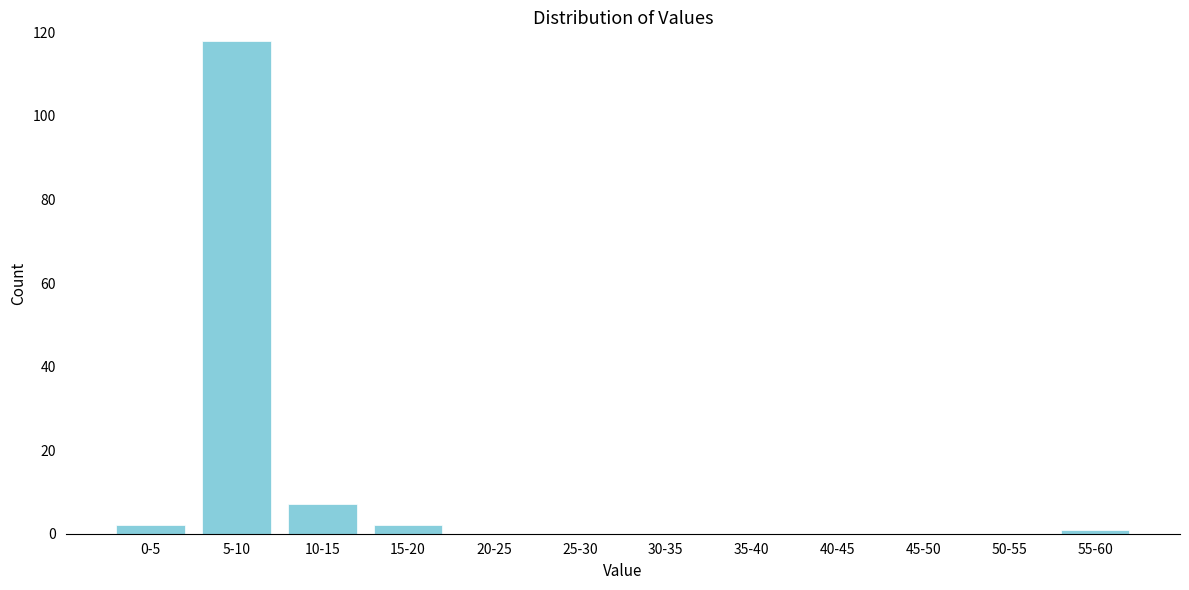

Reading right to left, list all the values displayed in this chart.

55-60=1	50-55=0	45-50=0	40-45=0	35-40=0	30-35=0	25-30=0	20-25=0	15-20=2	10-15=7	5-10=118	0-5=2